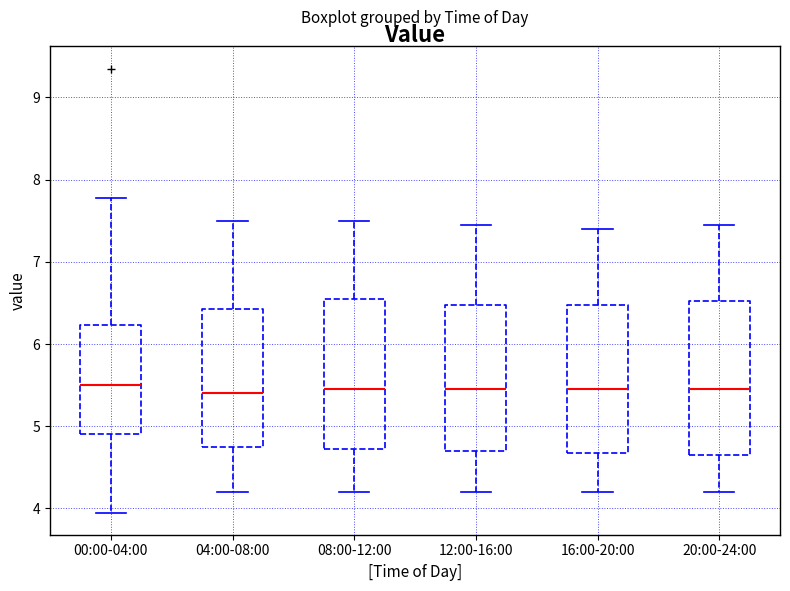

Reading left to right, transcribe this box plot: for each box, give where its median line is, the range the box spans, and where its two whiskers end, as read against the y-axis. The values are not printed on the chart, so give them approximately, as read against the axis.

00:00-04:00: median 5.5, box 4.9 to 6.2, whiskers 4.0 to 7.8
04:00-08:00: median 5.4, box 4.8 to 6.4, whiskers 4.2 to 7.5
08:00-12:00: median 5.5, box 4.7 to 6.6, whiskers 4.2 to 7.5
12:00-16:00: median 5.5, box 4.7 to 6.5, whiskers 4.2 to 7.5
16:00-20:00: median 5.5, box 4.7 to 6.5, whiskers 4.2 to 7.4
20:00-24:00: median 5.5, box 4.7 to 6.5, whiskers 4.2 to 7.5